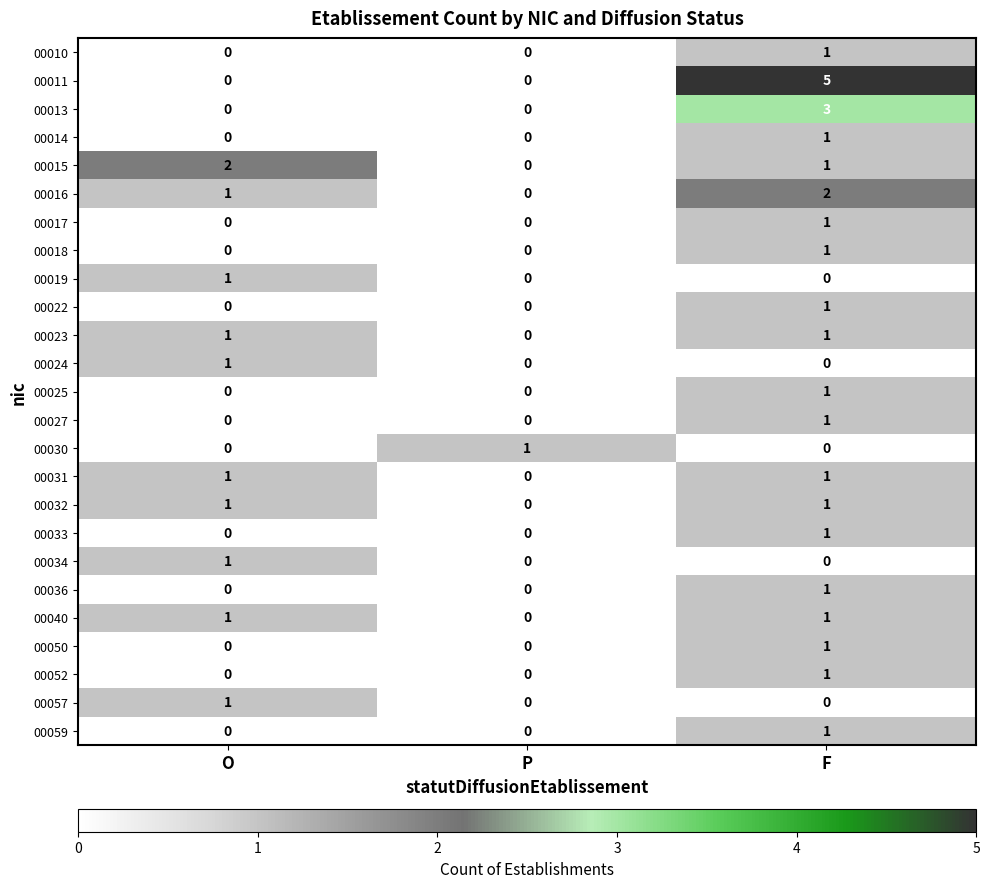

At which label does 00025 reach its peak?

F